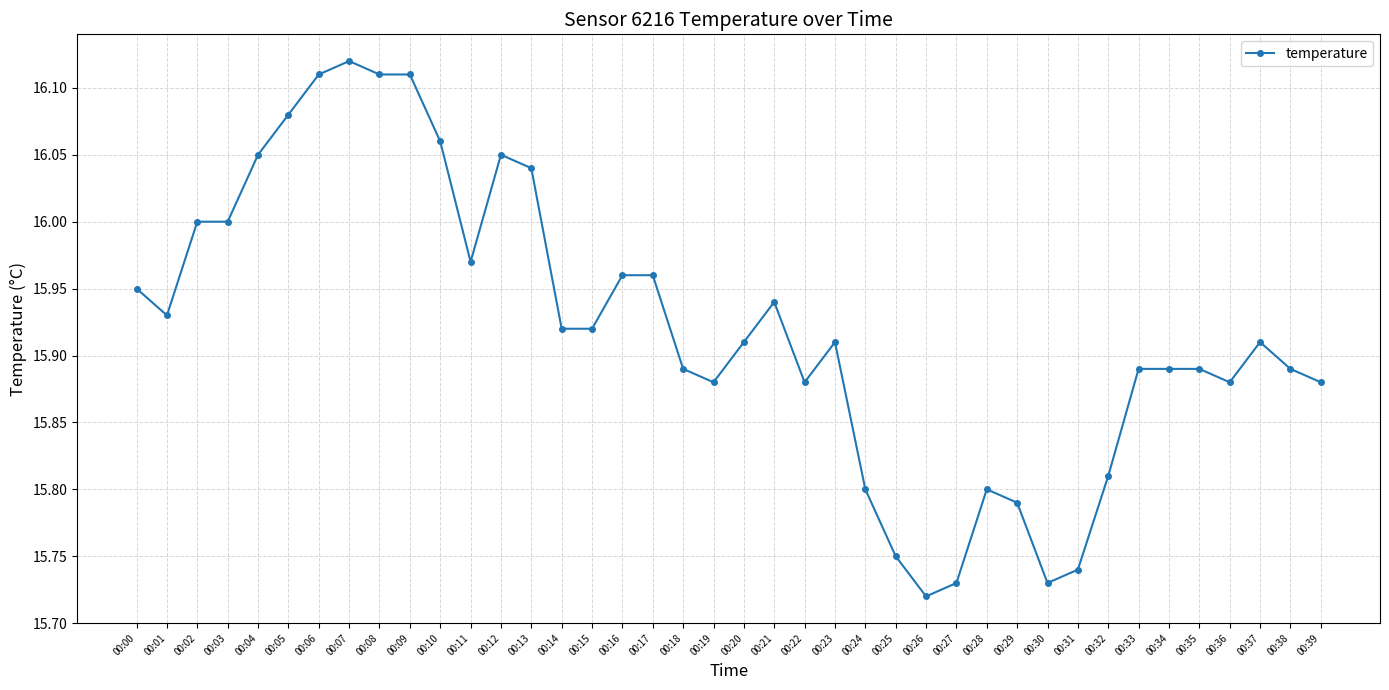

Approximately how many times larger is the value at 00:37 compared to 00:03?

1.0